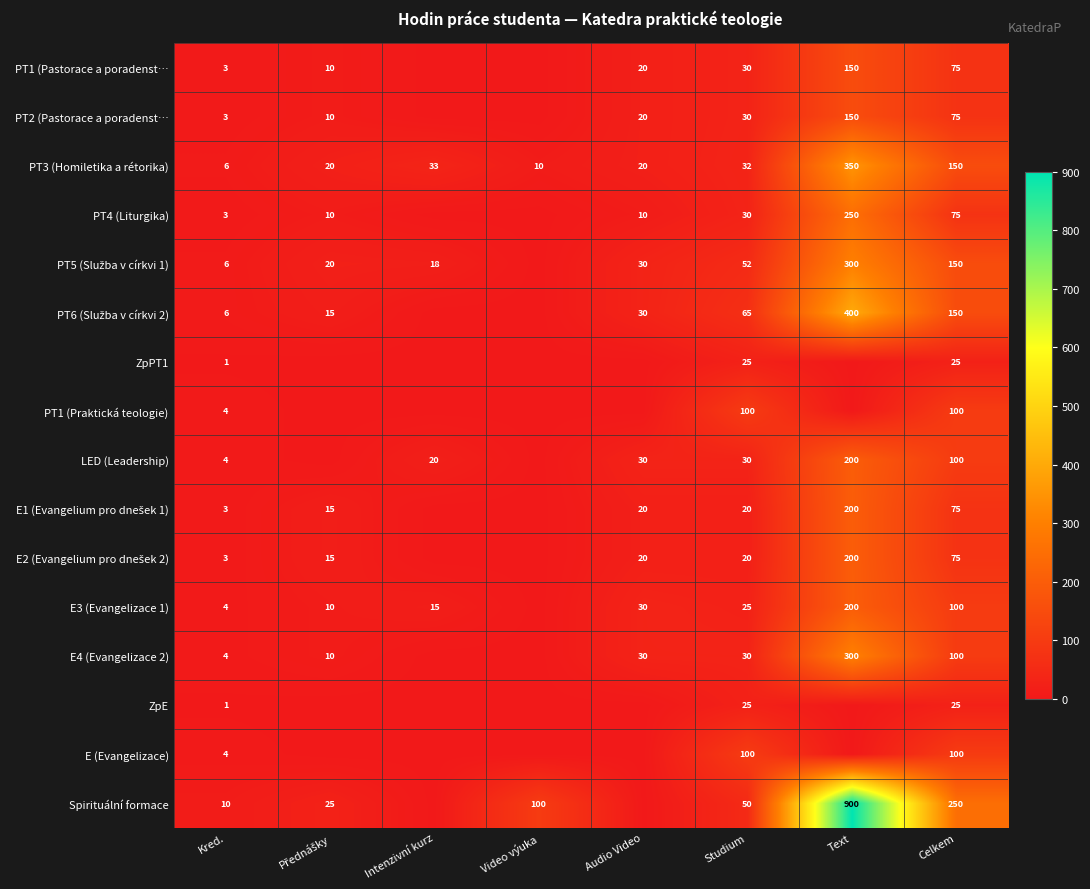

What is the total value across all series at Kred.?

65